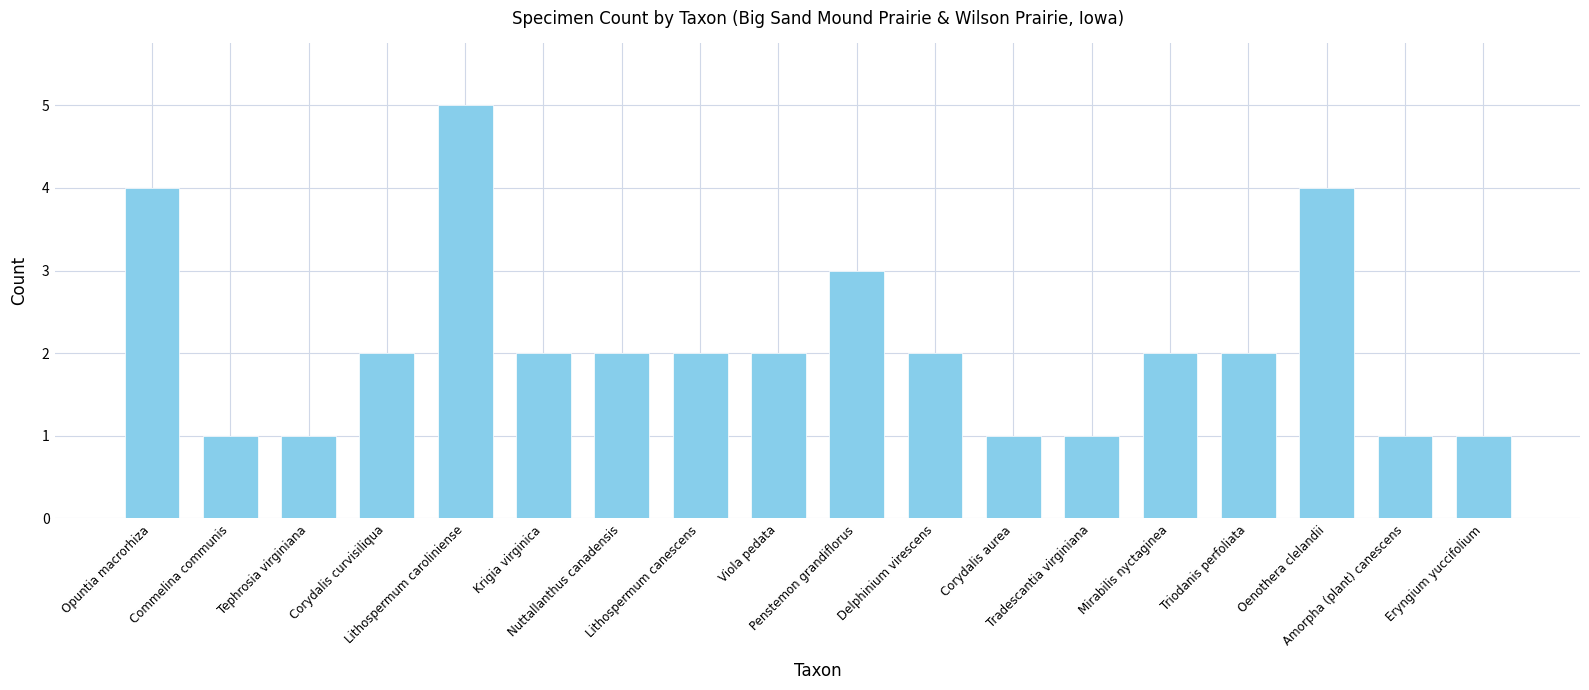

What is the maximum value shown in the chart?

5